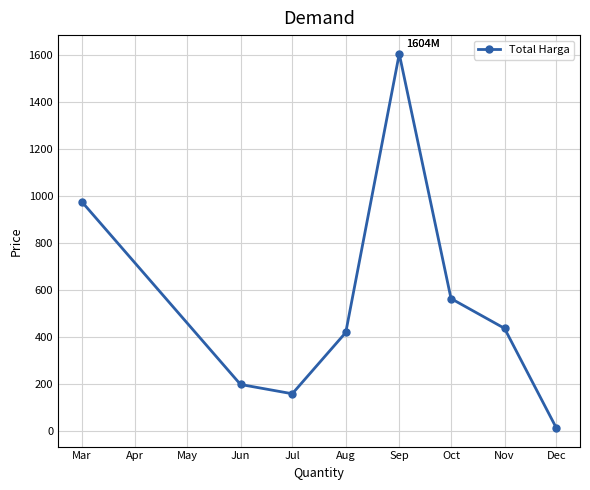

What value does the data have at Aug?

420.1